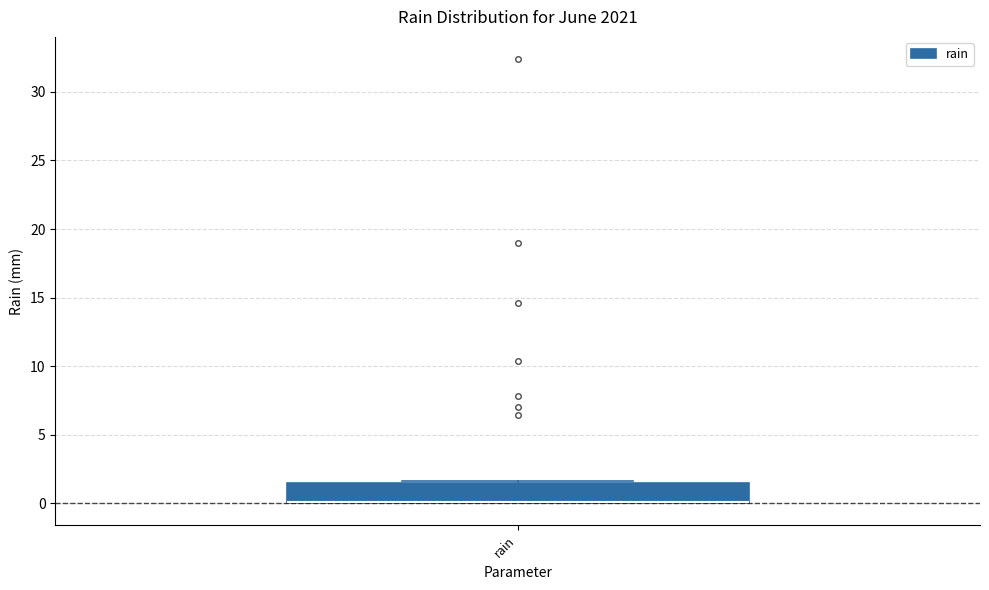

Transcribe this box plot: give where the median line is, the range the box spans, and where the two whiskers end, as read against the y-axis. The values are not printed on the chart, so give them approximately, as read against the axis.

median 0.0 (drawn on the box's lower edge), box 0.0 to 1.5, whiskers 0.0 to 1.5